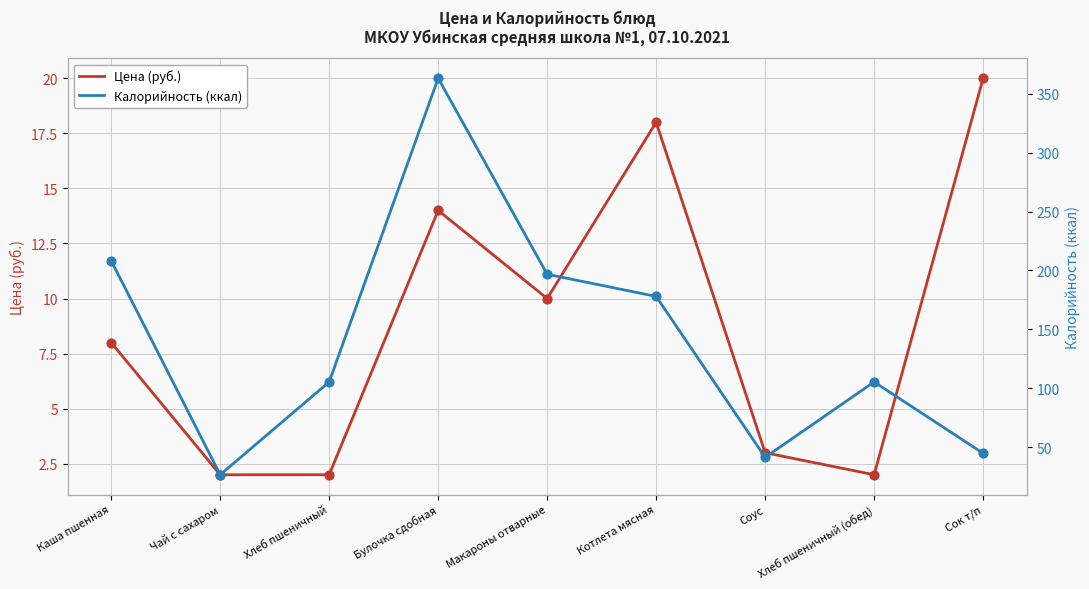

Is the value of Цена (руб.) at Котлета мясная greater than the value of Калорийность (ккал) at Хлеб пшеничный (обед)?

No